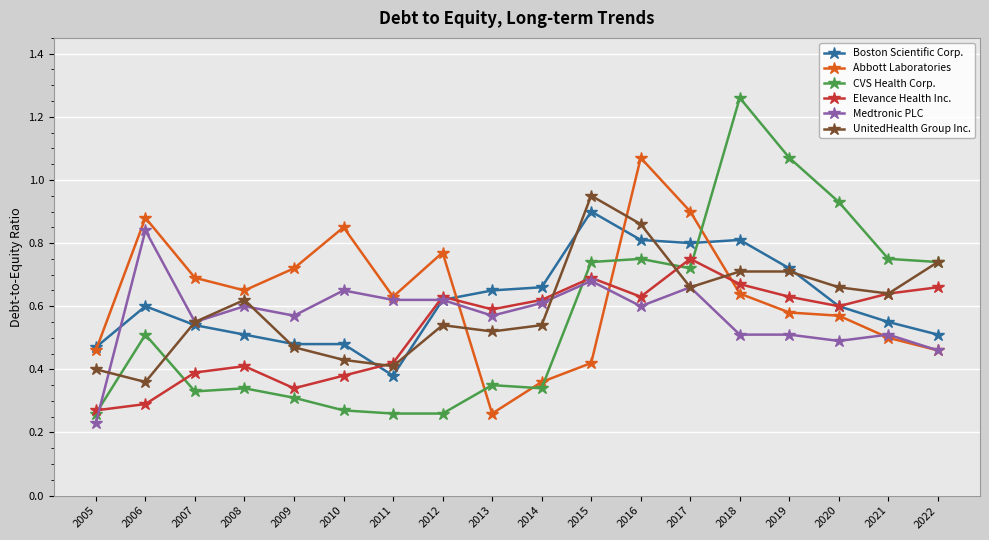

How many series are shown in this chart?

6